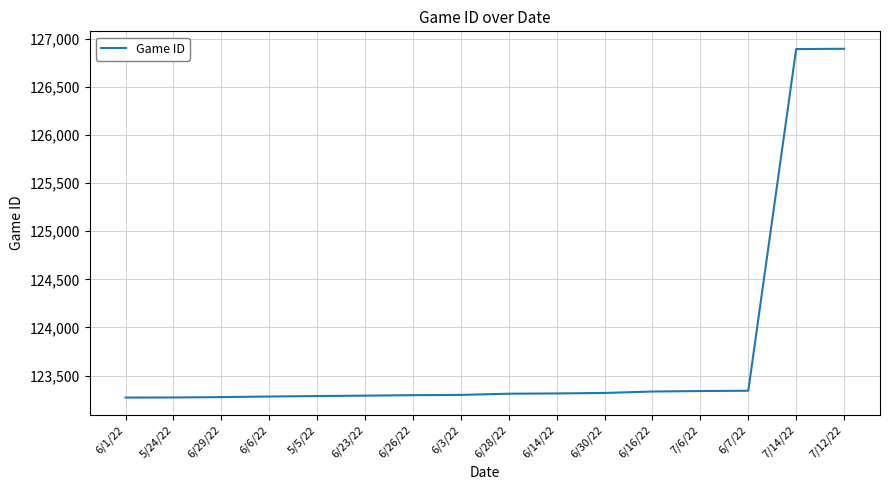

What is the sum of the values at 6/1/22 and 6/3/22?

246570